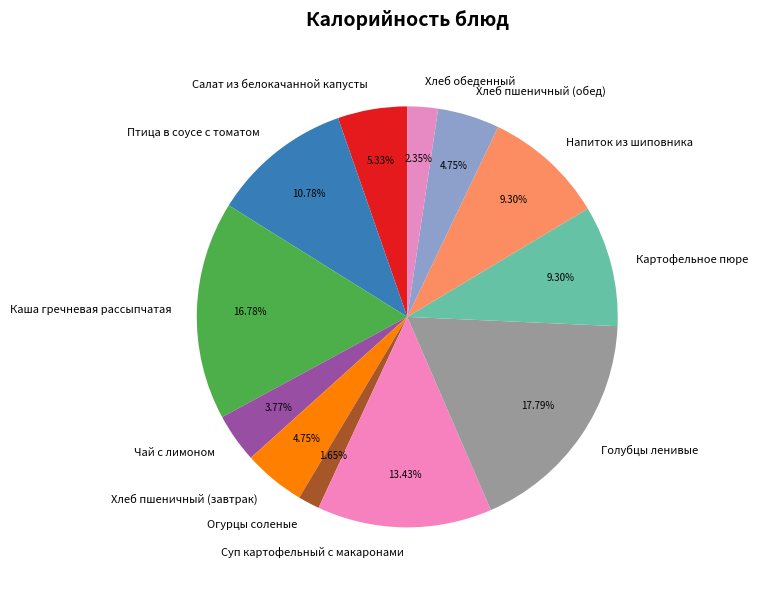

What percentage is the Каша гречневая рассыпчатая slice, to the nearest percent?

17%